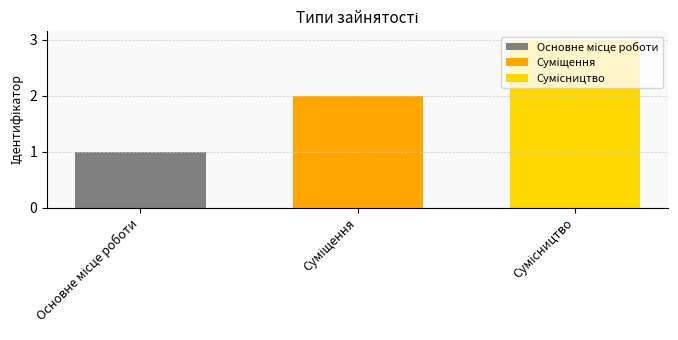

What is the greatest value displayed?

3